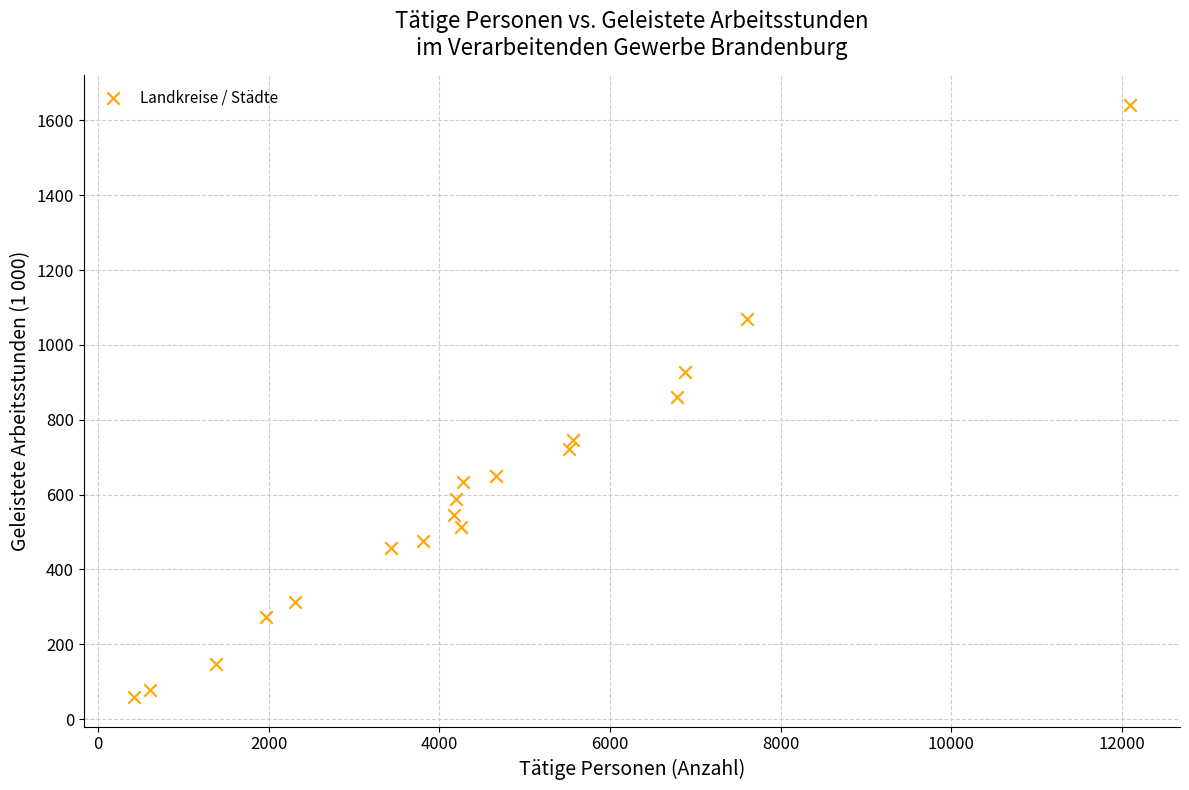

What is the range of Y values (max minus min)?

1582.1